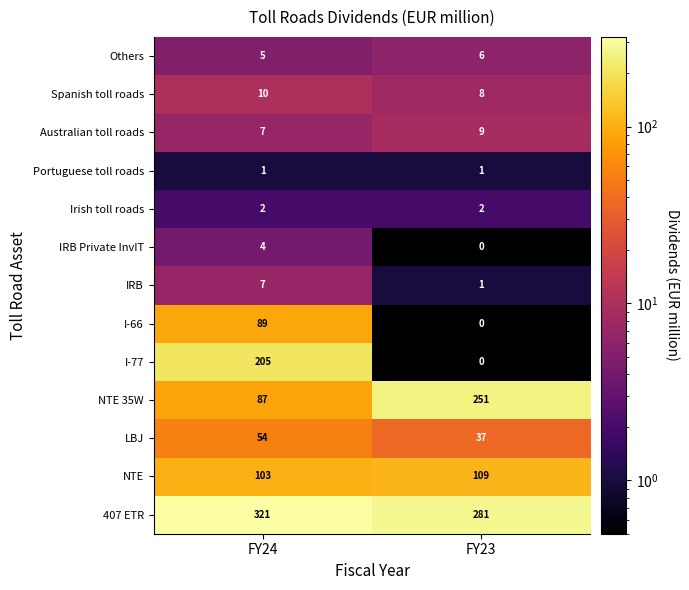

Rank the categories by I-77 value from lowest to highest.

FY23, FY24